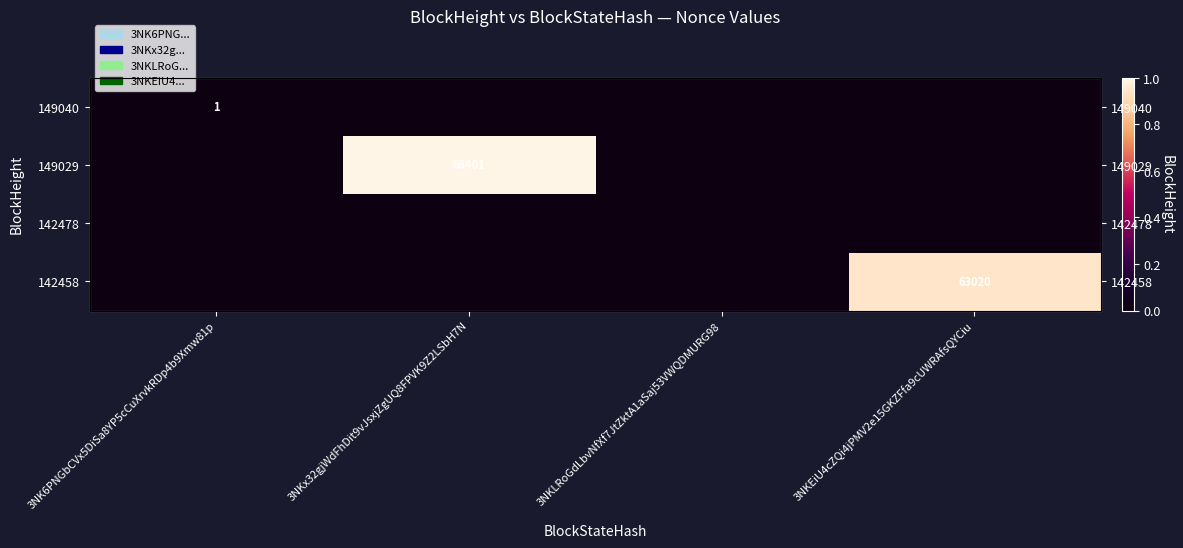

At which category does the chart reach its peak across all series?

3NKx32gjWdFhDit9vJsxjZgUQ8FPVK9Z2LSbH7N